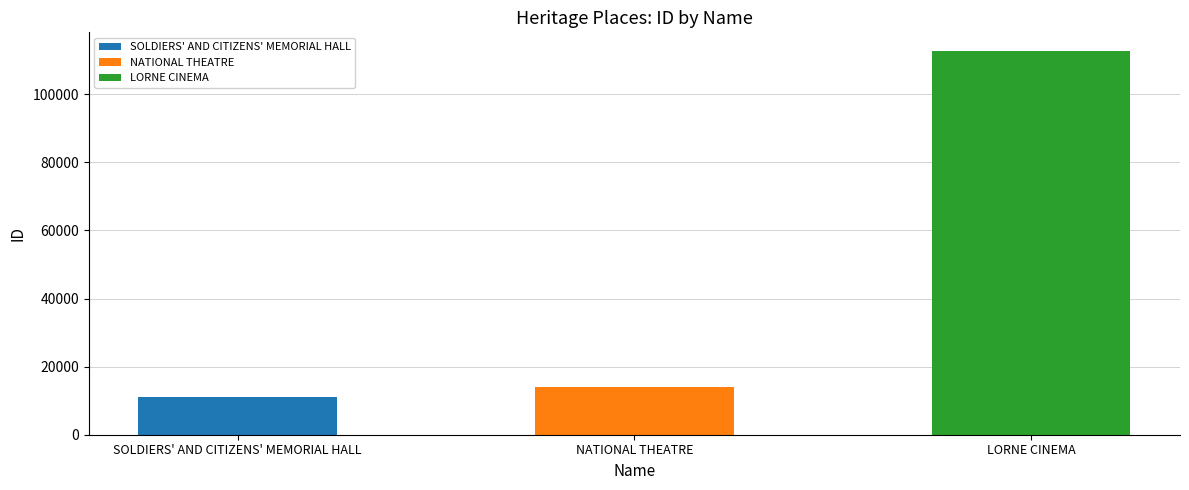

What is the minimum value shown in the chart?

11114